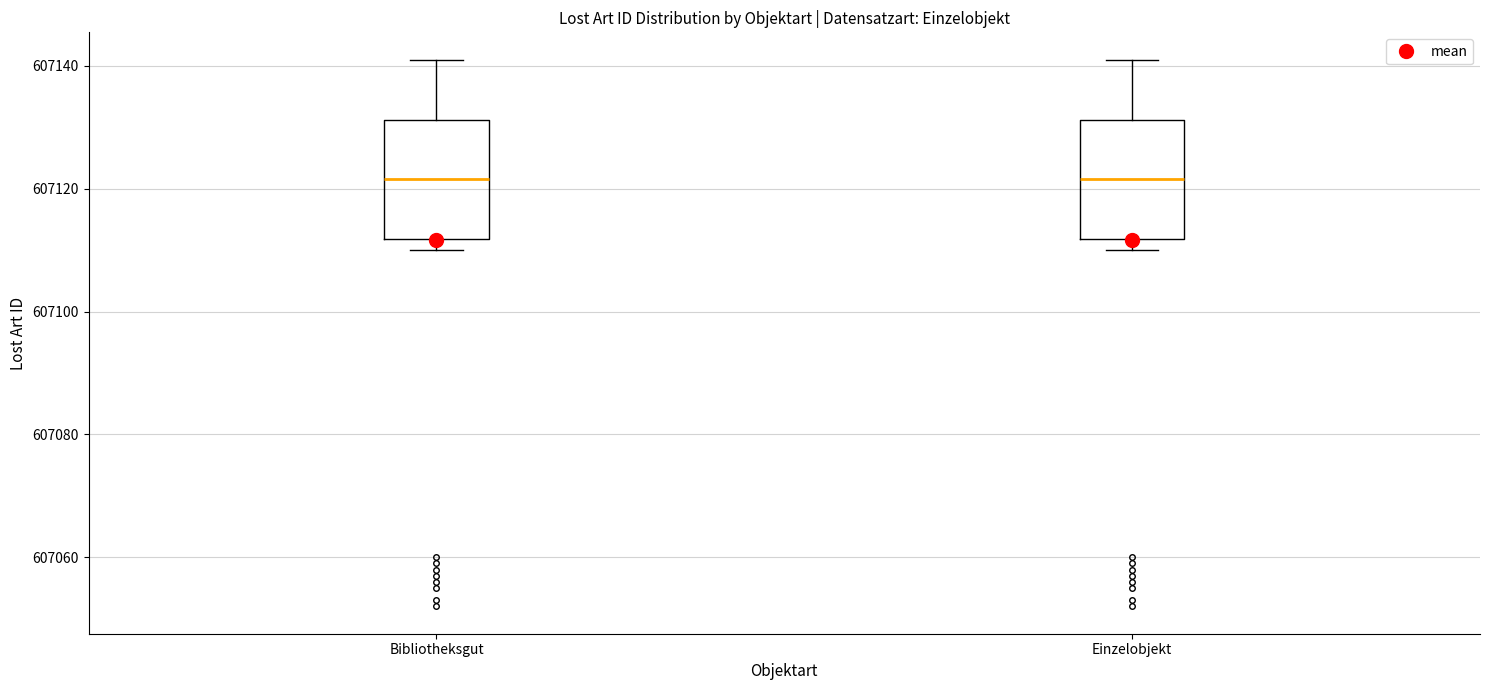

Where does the upper whisker of the box for Bibliotheksgut end on the y-axis? The values are not printed on the chart, so give them approximately, as read against the axis.

607142